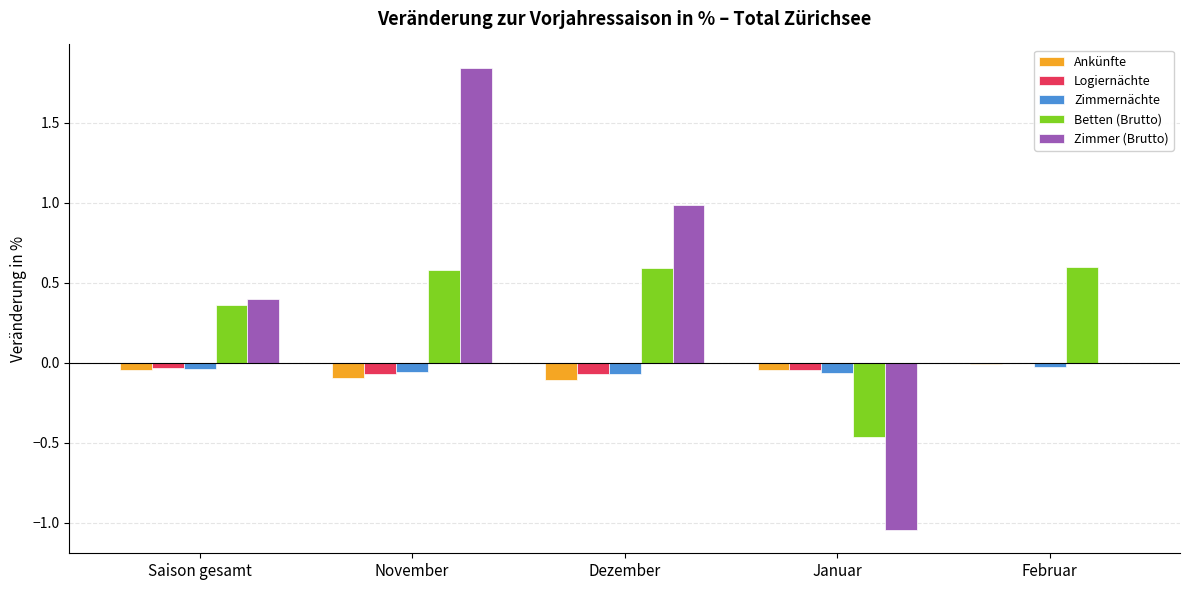

Which series has the largest range (max minus min)?

Zimmer (Brutto)